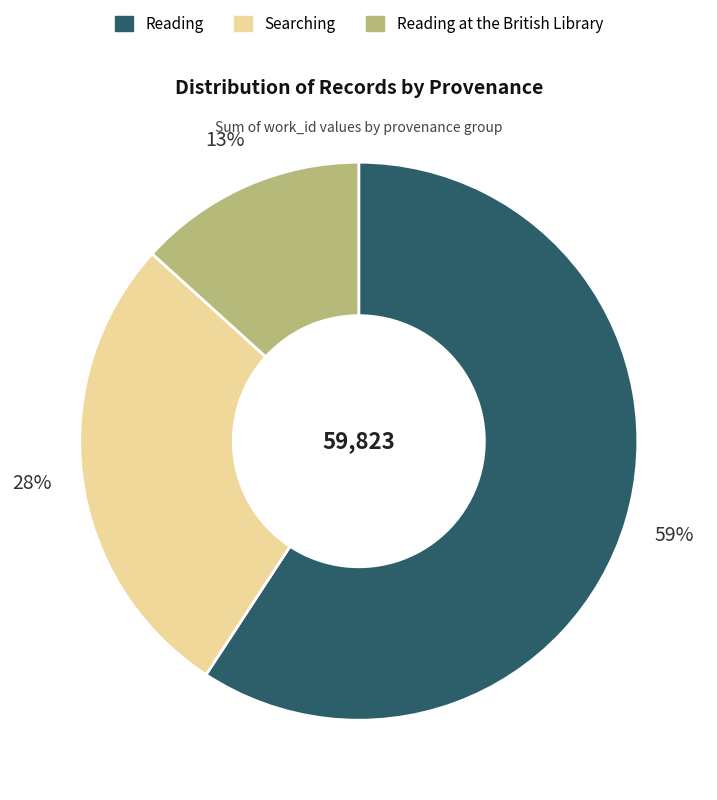

To the nearest percent, what is the average slice percentage?

33%